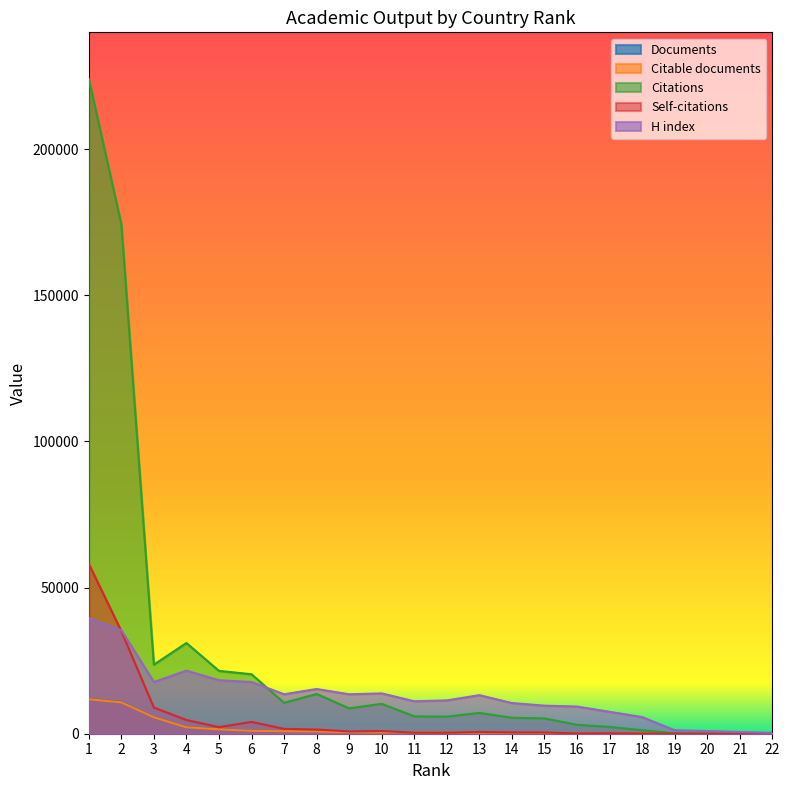

Reading left to right, list all the values displayed in this chart.

Documents: 11836	10862	5638	2222	1537	983	862	728	523	461	422	398	389	376	335	221	191	91	10	4	3	1
Citable documents: 11786	10740	5628	2199	1494	982	860	726	497	452	421	379	377	370	331	221	189	91	10	4	3	1
Citations: 224056	174285	23642	31043	21506	20352	10564	13613	8676	10230	5930	5849	7125	5462	5239	3040	2325	1208	150	10	13	49
Self-citations: 58127	35094	8952	4692	2244	4041	1673	1429	773	929	350	327	613	457	427	136	189	85	8	0	1	0
H index: 39600	35400	17700	21600	18300	17700	13500	15300	13500	13800	11100	11400	13200	10500	9600	9300	7500	5700	1200	900	600	300